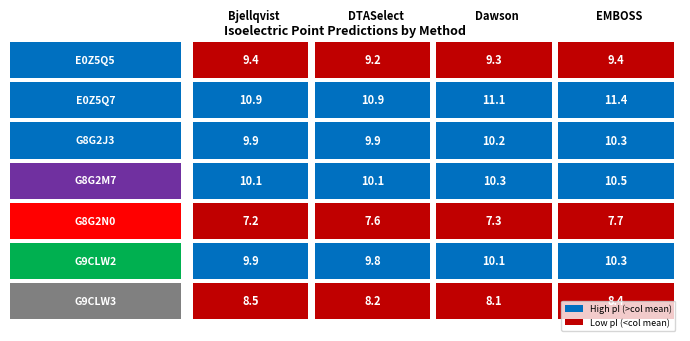

How many values in the G9CLW2 series exceed 10?

2